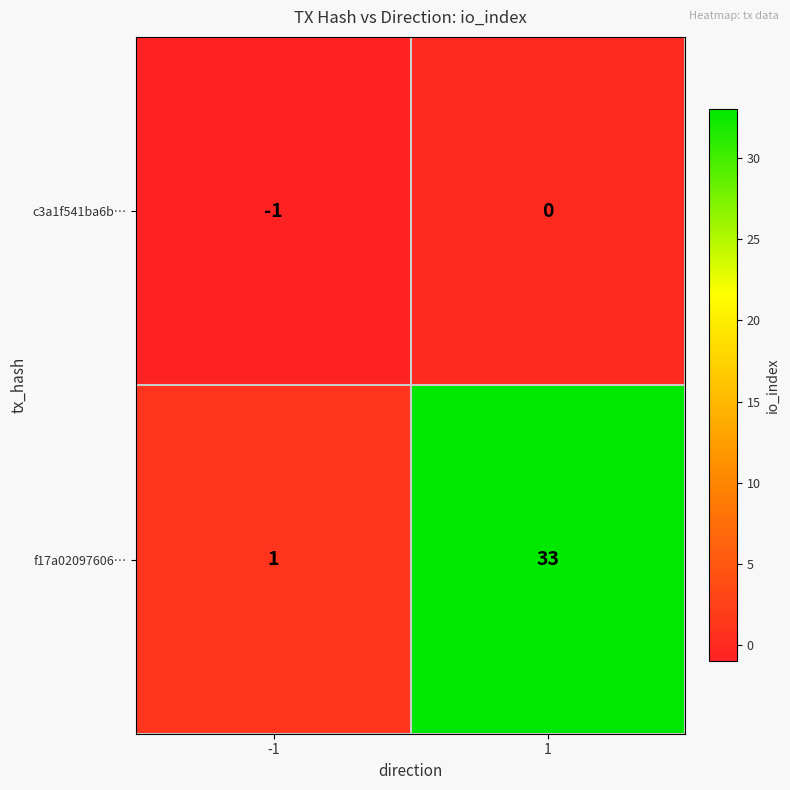

Reading right to left, transcribe all the data shown in this chart.

c3a1f541ba6b…: 0	-1
f17a02097606…: 33	1